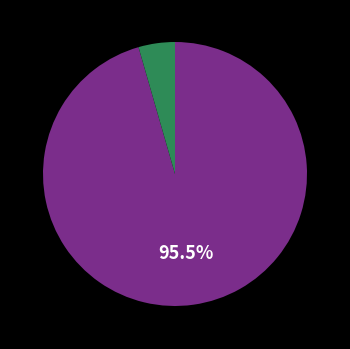

Is there a majority slice in this chart?

Yes